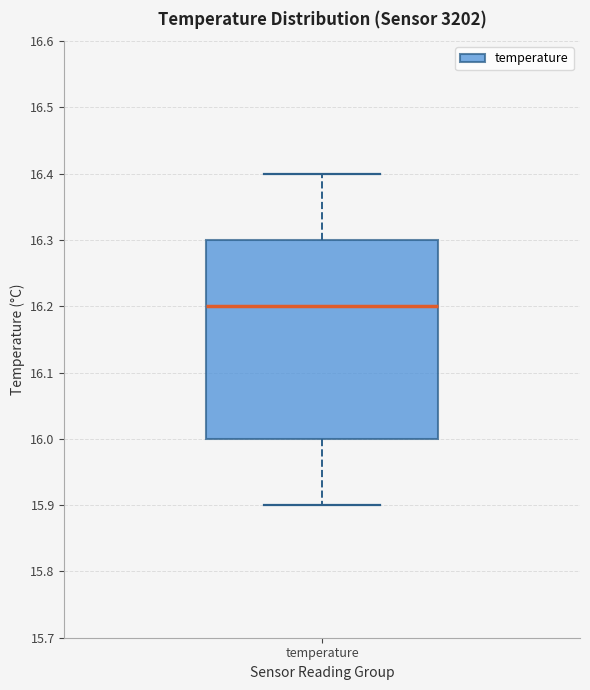

Where is the upper edge of the box for temperature on the y-axis? The values are not printed on the chart, so give them approximately, as read against the axis.

16.3